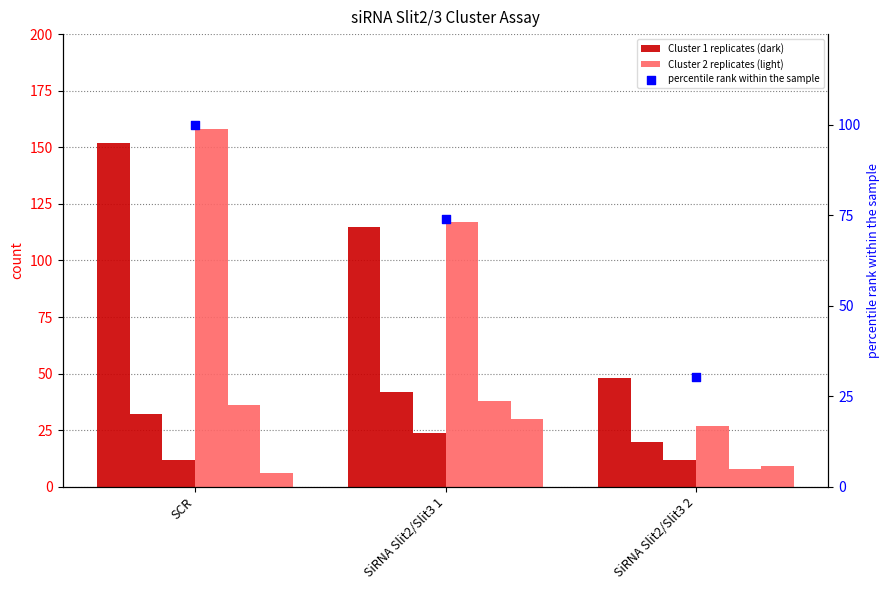

At which category is the sum across all series the highest?

SCR